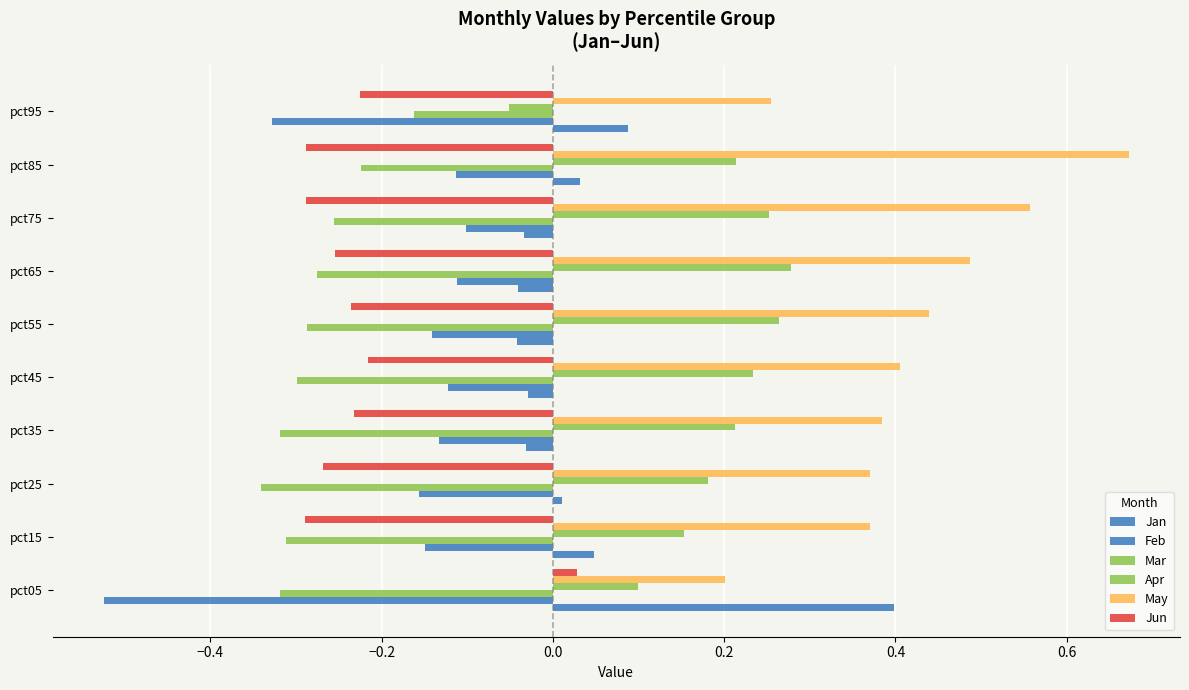

Is it true that Jun equals 0.0 at pct25?

True